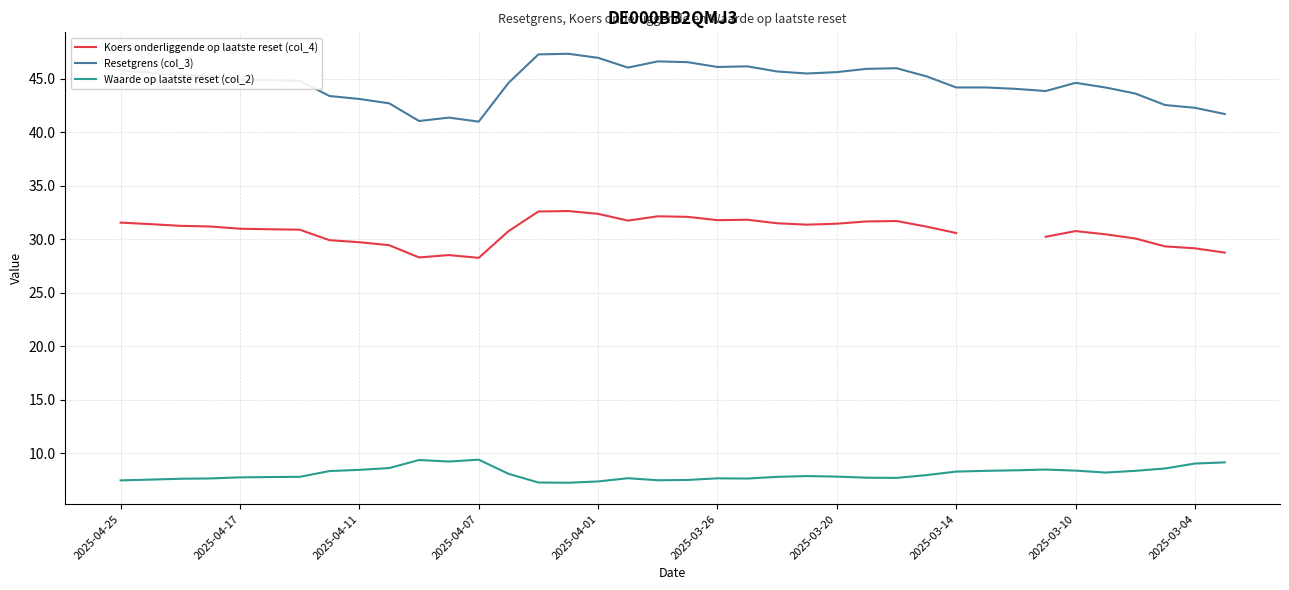

The Resetgrens (col_3) series shows 71.1 at 2025-03-14. True or false?

False